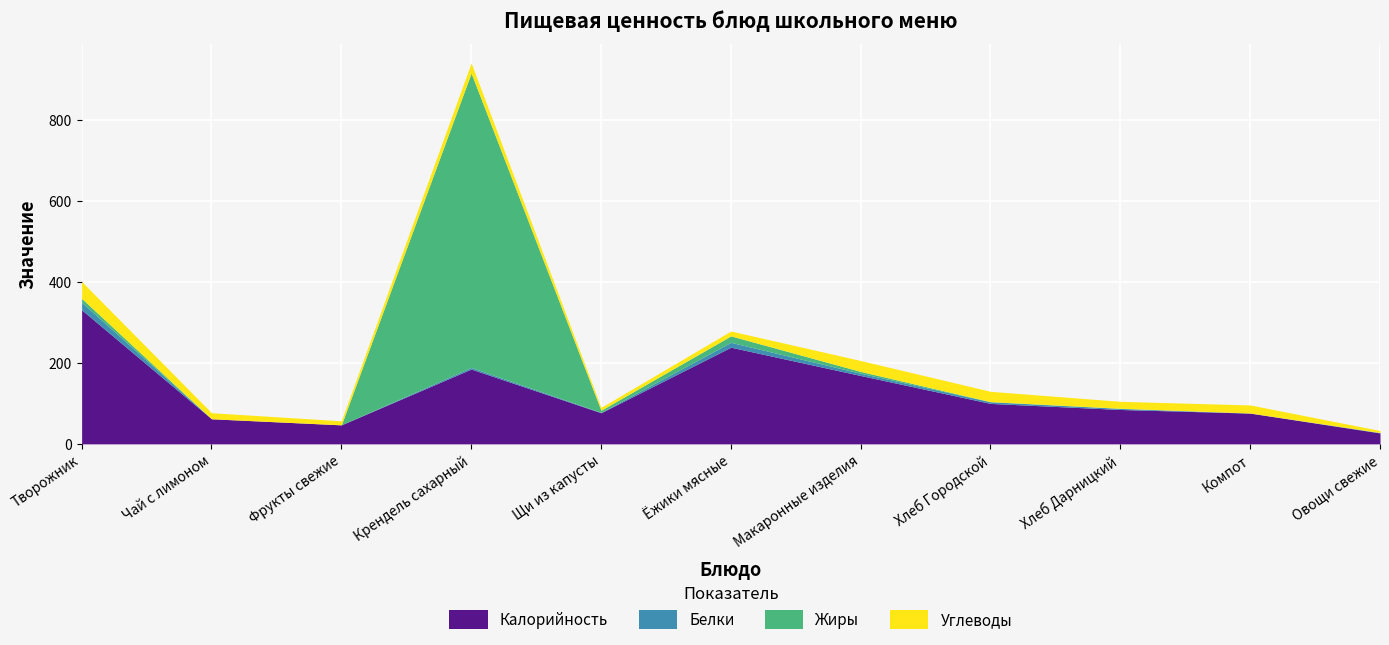

How many lines are shown in the chart?

4